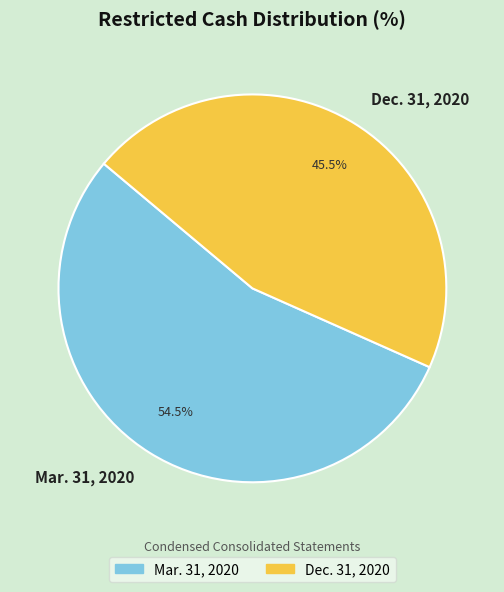

How many slices are in this pie chart?

2